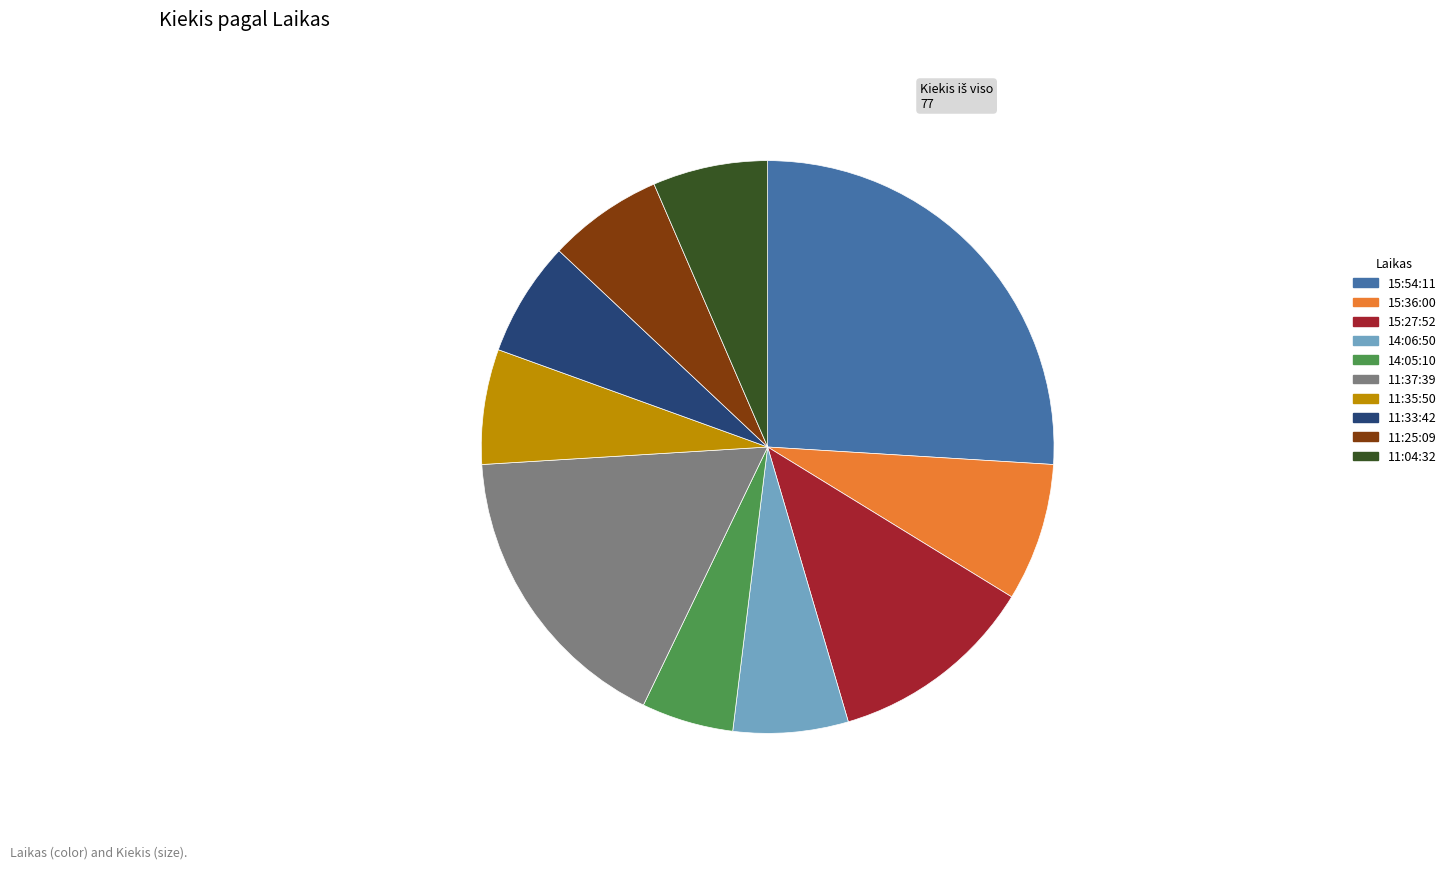

Which category has the biggest portion of the pie?

15:54:11